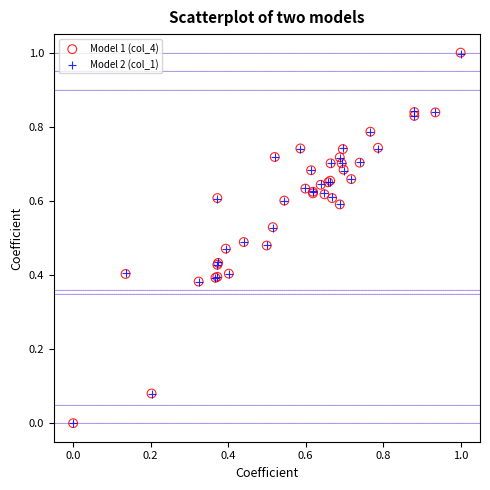

What are all the series names shown in the legend?

Model 1 (col_4), Model 2 (col_1)